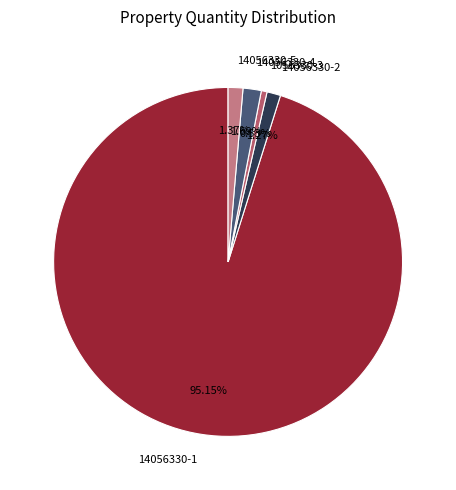

Which category has the biggest portion of the pie?

14056330-1